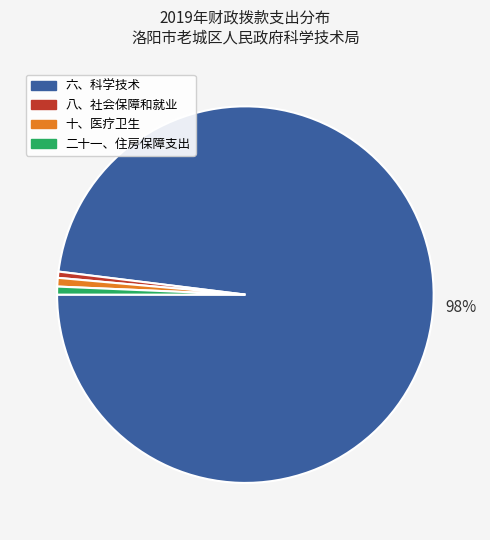

The 二十一、住房保障支出 slice represents 1% of the pie. True or false?

True